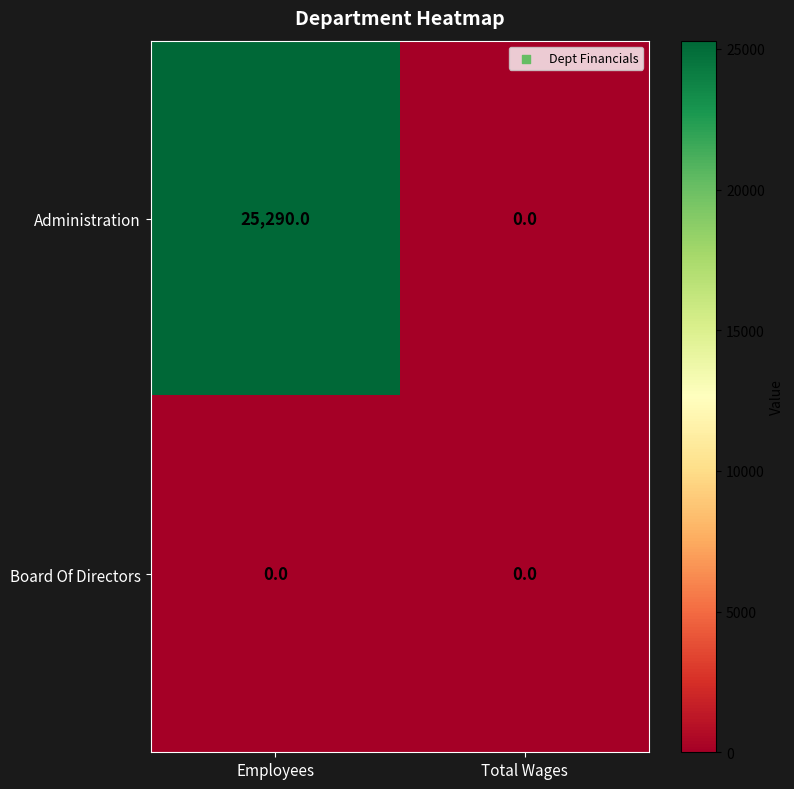

At which category is the sum across all series the highest?

Employees